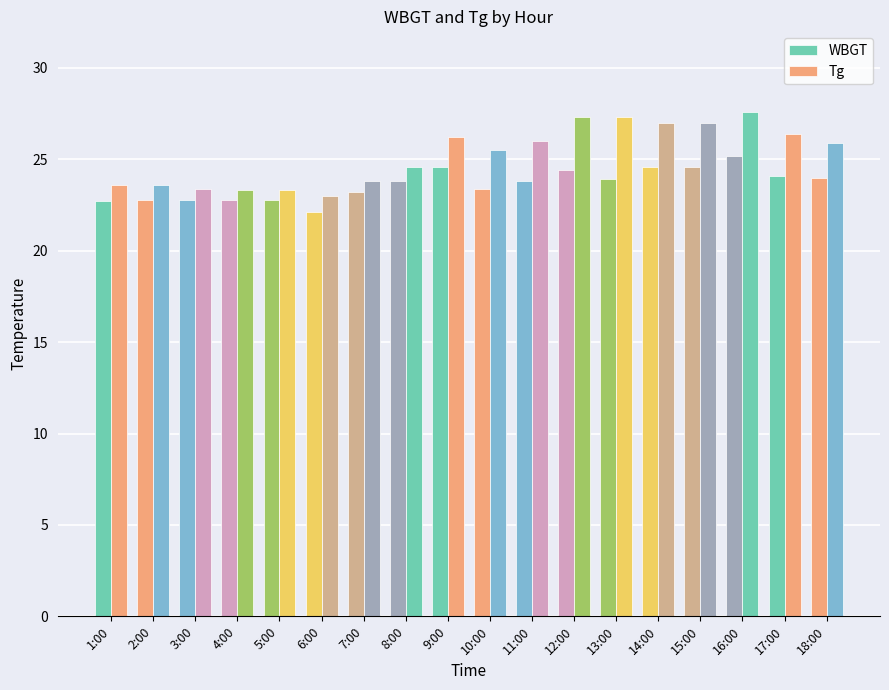

Which series has the widest spread of values?

Tg